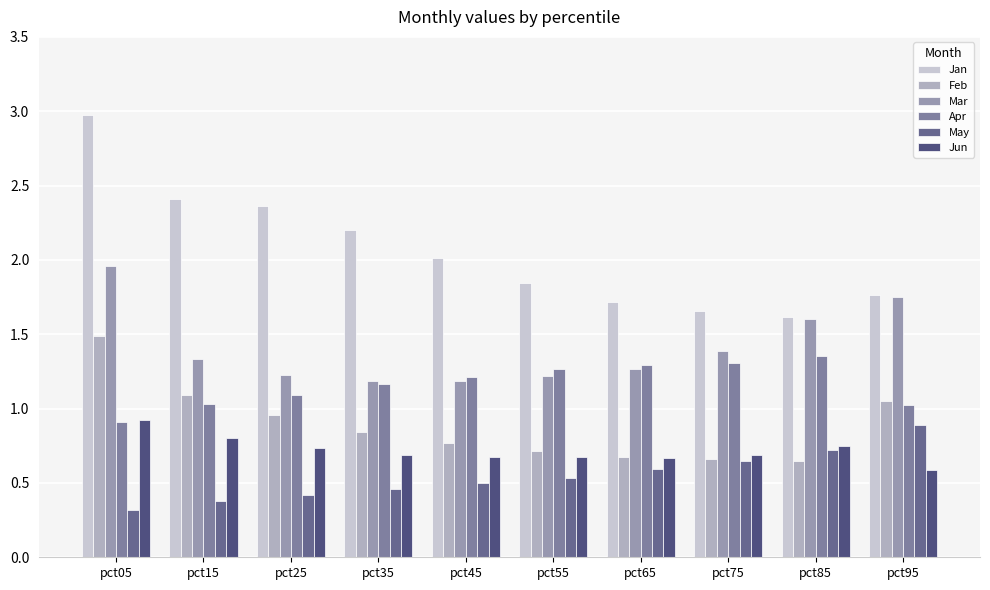

Reading right to left, transcribe all the data shown in this chart.

Jan: 1.8	1.6	1.7	1.7	1.8	2.0	2.2	2.4	2.4	3.0
Feb: 1.1	0.6	0.7	0.7	0.7	0.8	0.8	1.0	1.1	1.5
Mar: 1.8	1.6	1.4	1.3	1.2	1.2	1.2	1.2	1.3	2.0
Apr: 1.0	1.4	1.3	1.3	1.3	1.2	1.2	1.1	1.0	0.9
May: 0.9	0.7	0.6	0.6	0.5	0.5	0.5	0.4	0.4	0.3
Jun: 0.6	0.8	0.7	0.7	0.7	0.7	0.7	0.7	0.8	0.9